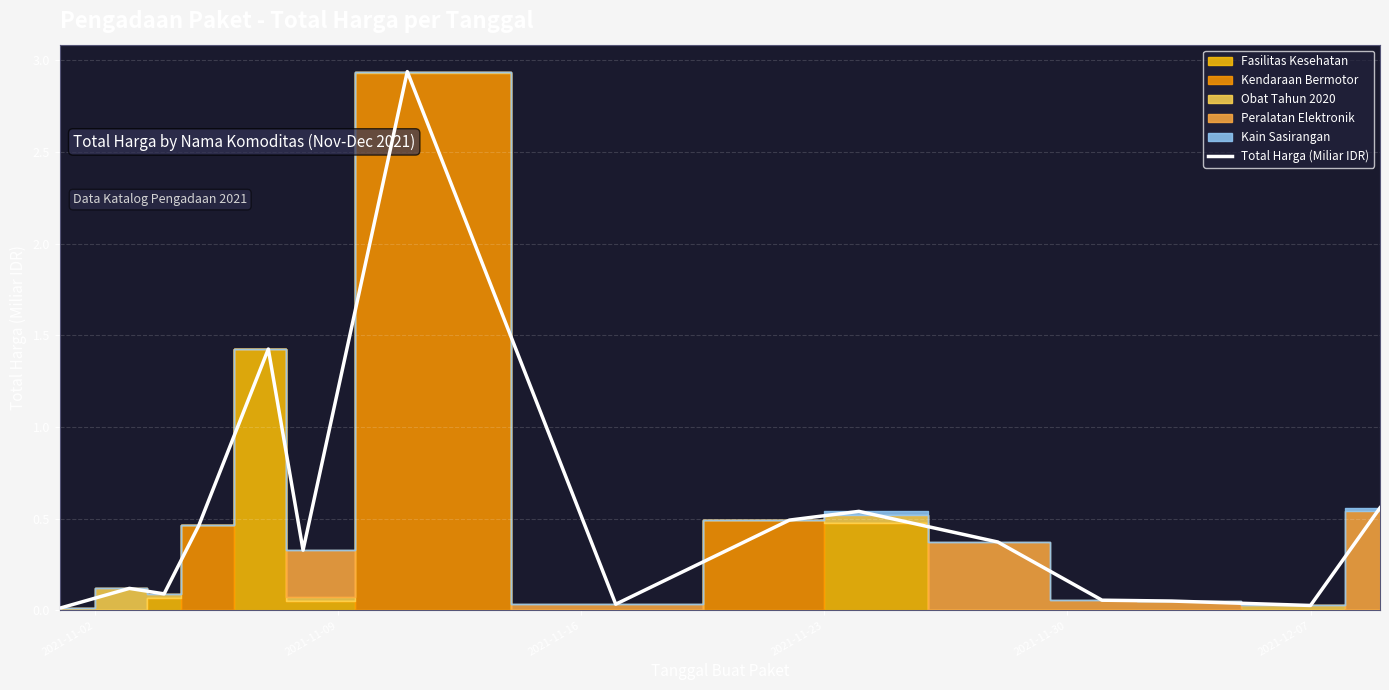

What is the difference between the maximum and minimum values?

2.9